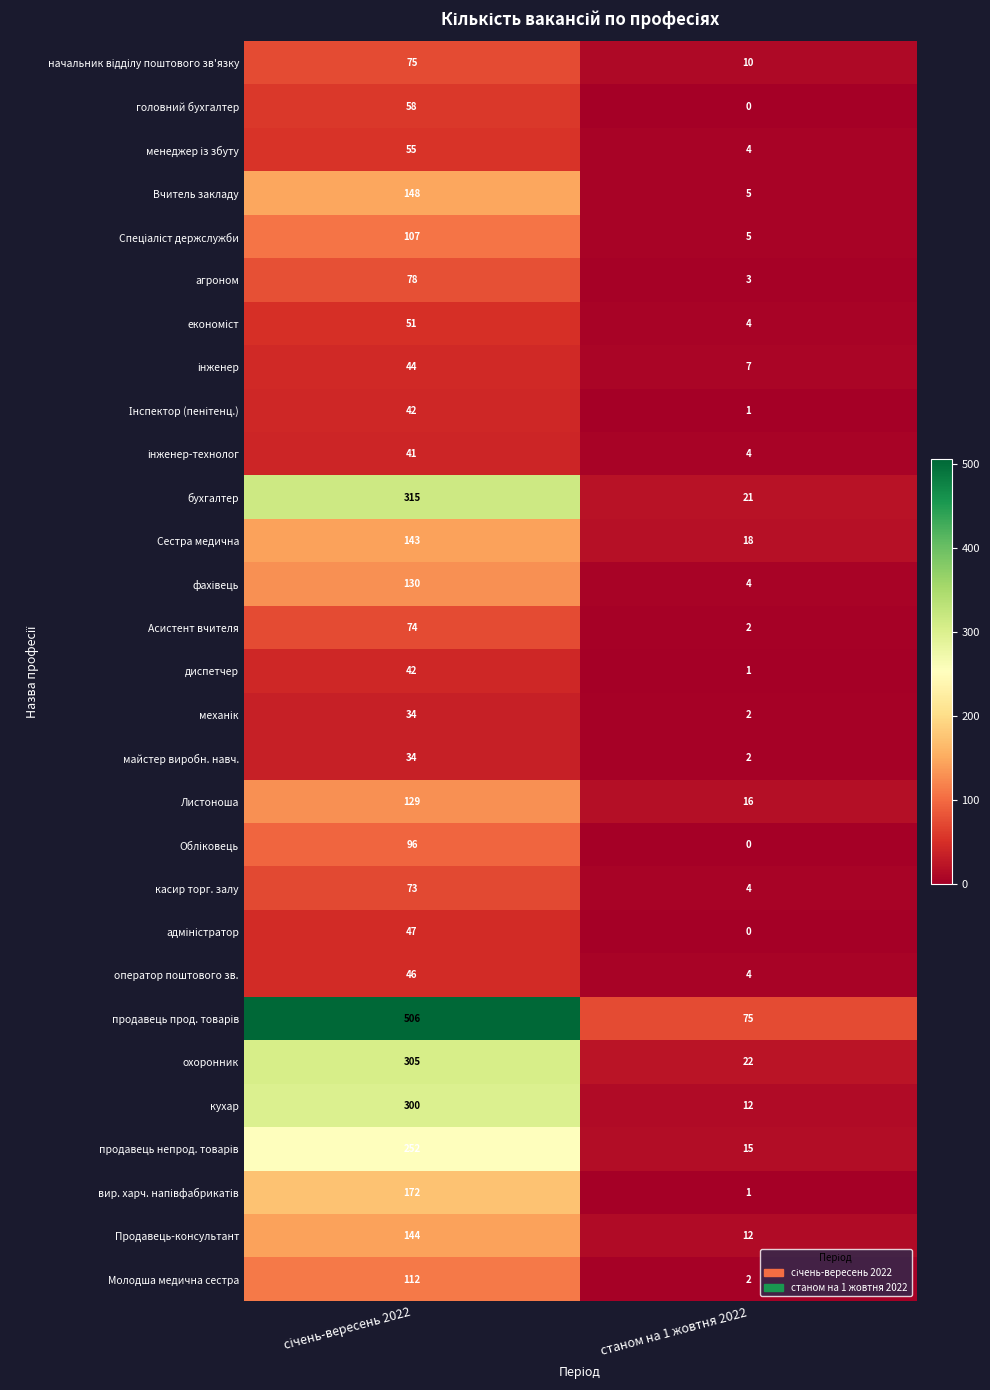

How many series are shown in this chart?

29